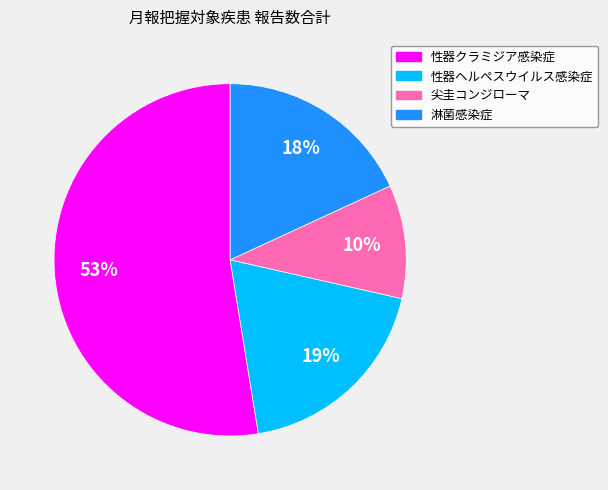

Rank the categories by value from highest to lowest.

性器クラミジア感染症, 性器ヘルペスウイルス感染症, 淋菌感染症, 尖圭コンジローマ